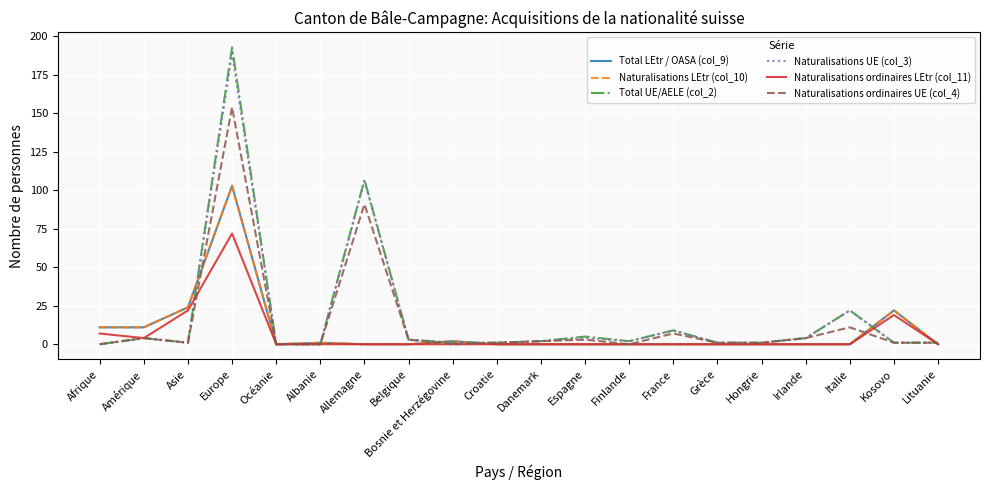

Which series changed the most between Asie and Bosnie et Herzégovine?

Total LEtr / OASA (col_9)